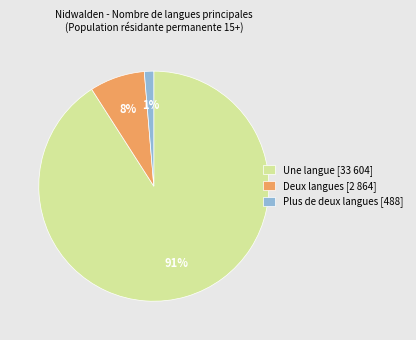

What is the largest slice in the pie chart?

Une langue